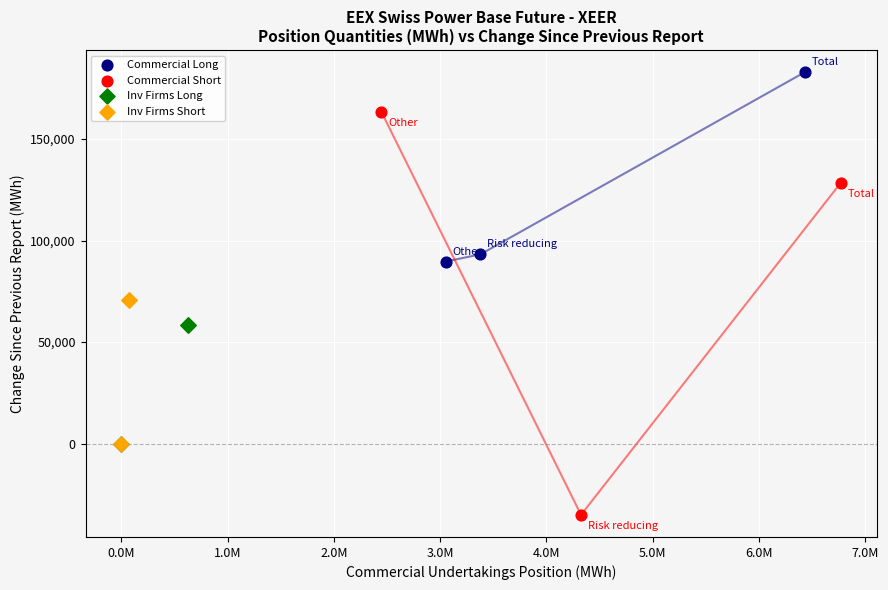

Which series contains the lowest Y value?

Commercial Short